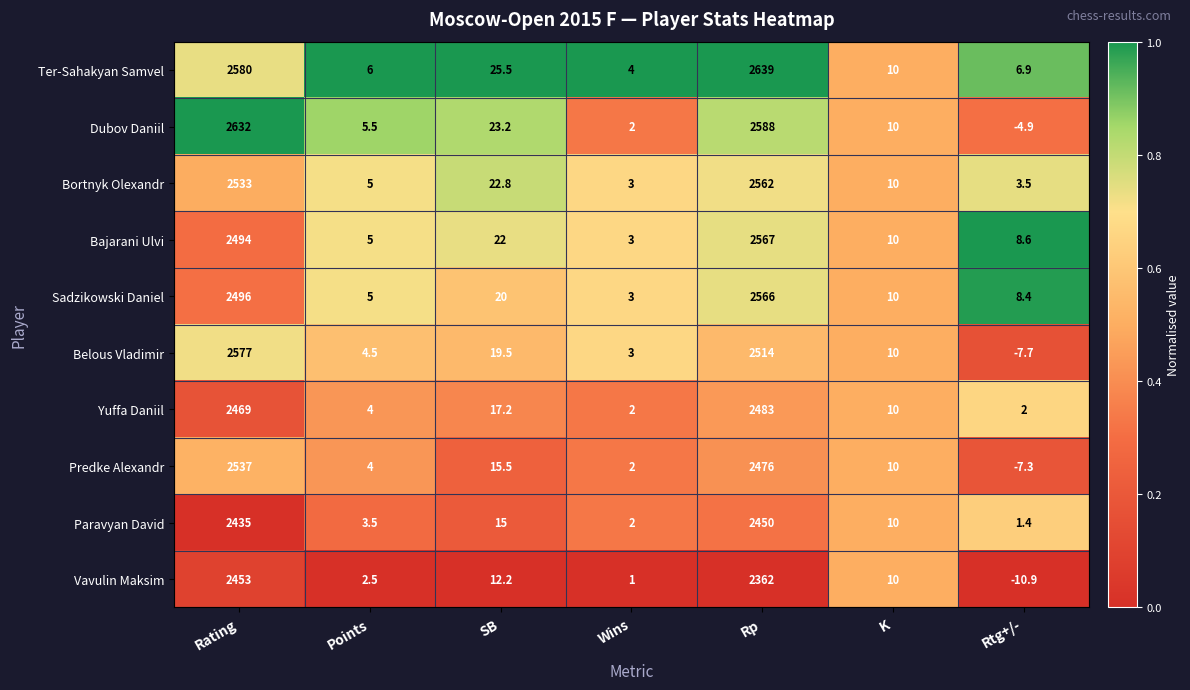

What is the greatest value displayed?

2639.0